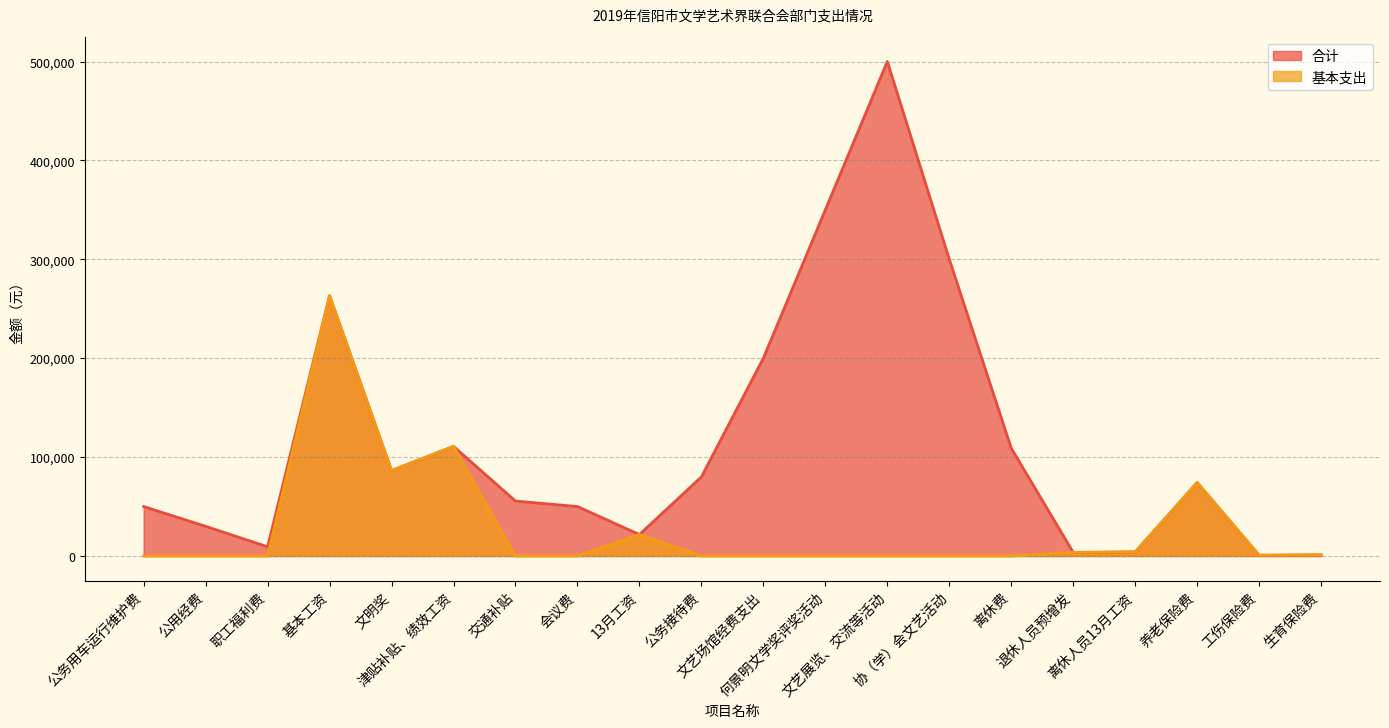

True or false: 基本支出 has more than 1 points higher than both neighbors.

True